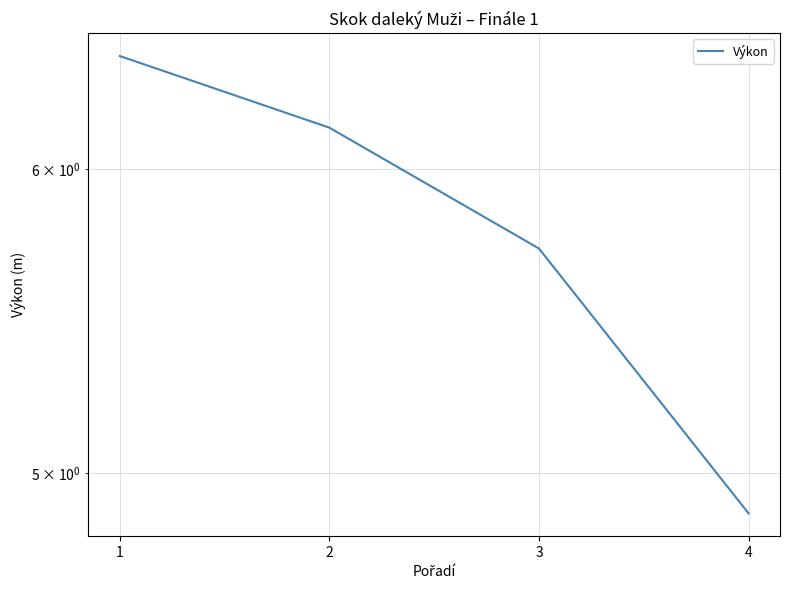

List the labels in order of value, largest first.

1, 2, 3, 4